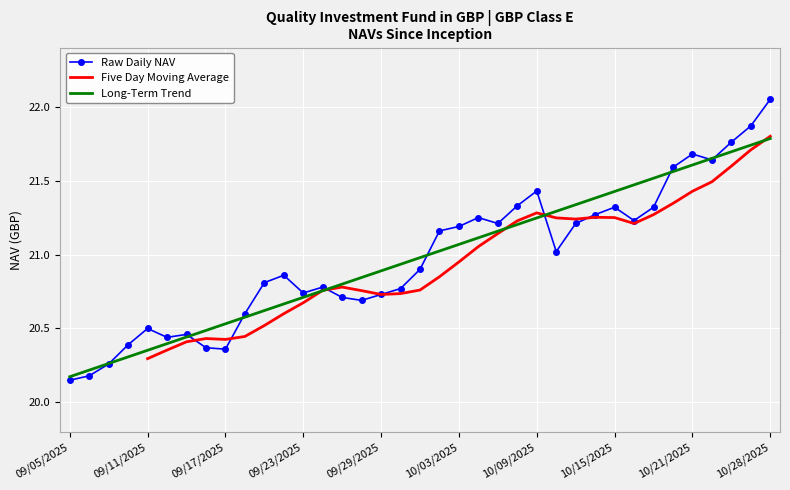

Is this an area chart (filled region under the line)?

No